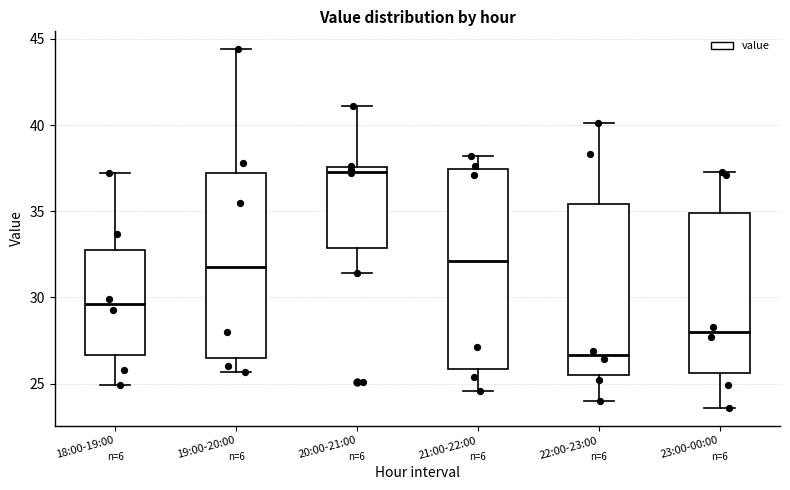

Comparing the boxes themselves (not the whiskers), which one is the tallest?

21:00-22:00